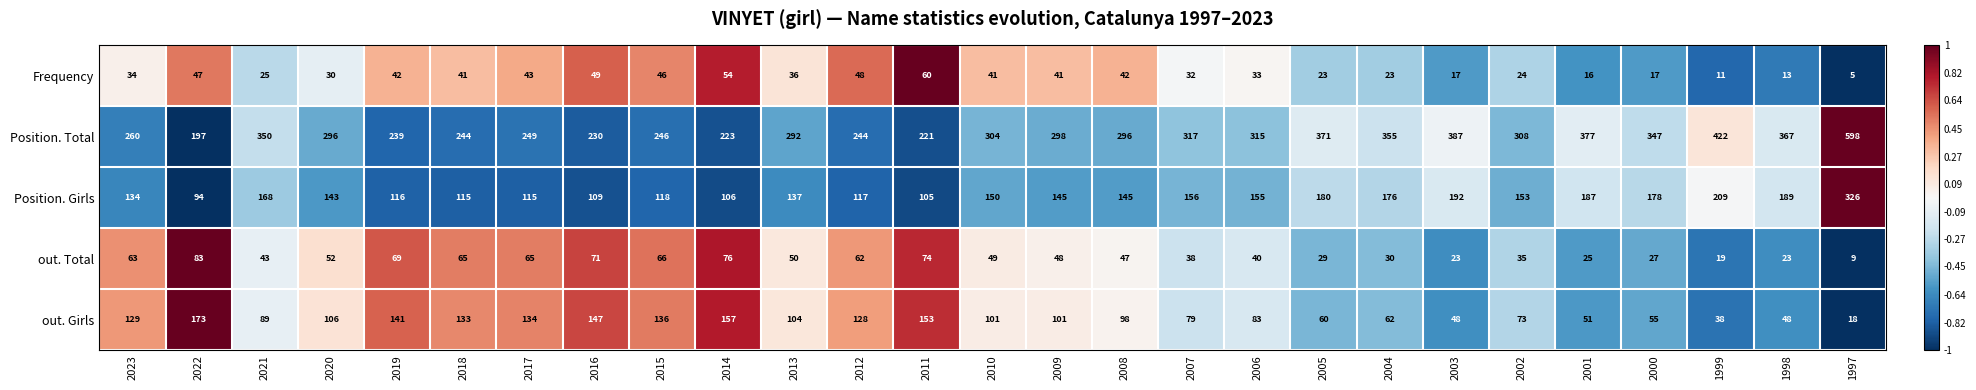

What is the average value of the Position. Total series?

309